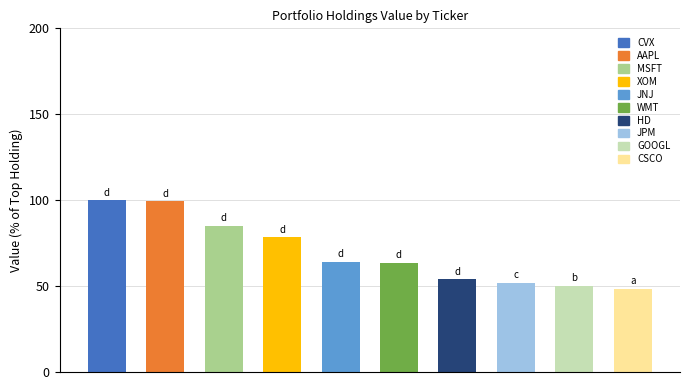

What is the average value?

69.5